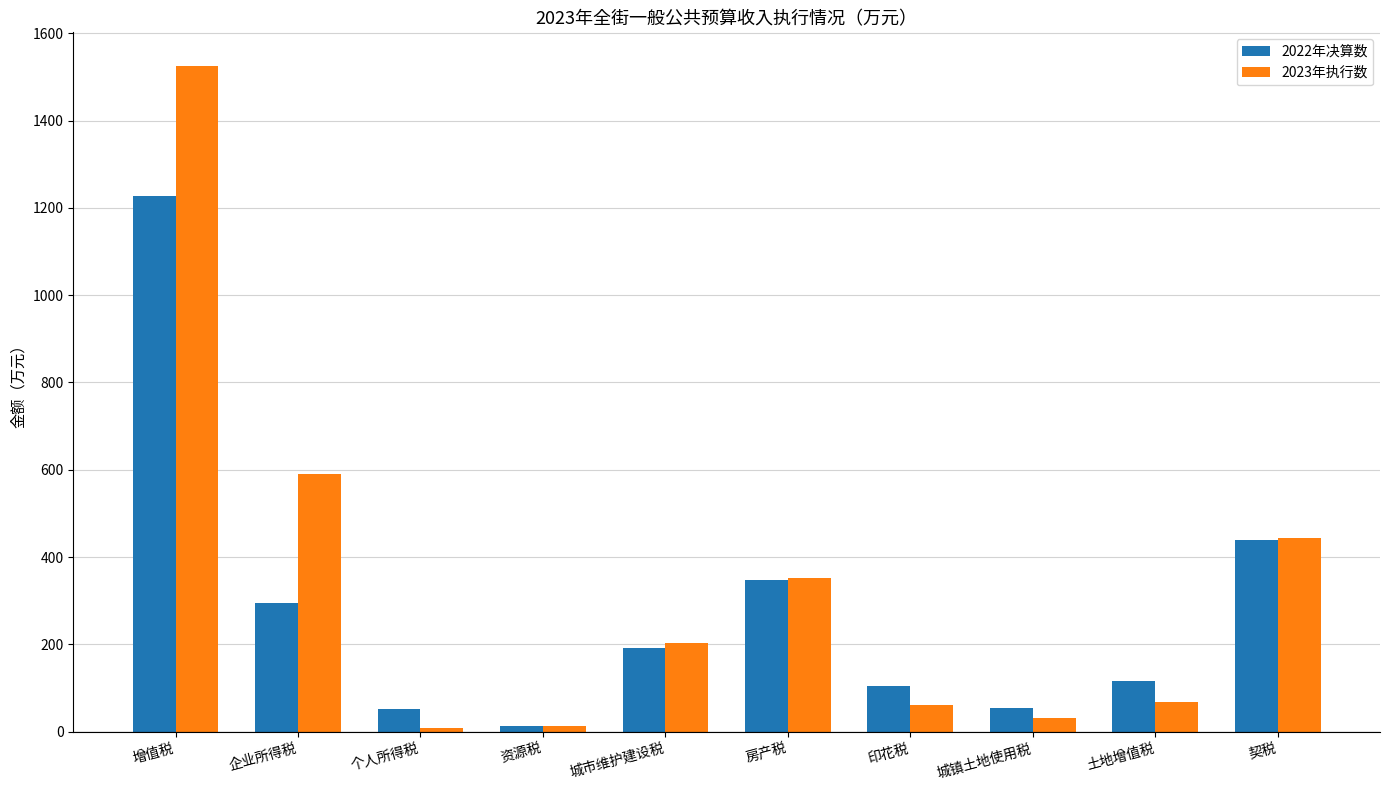

What is the label of the 9th bar from the right?

企业所得税